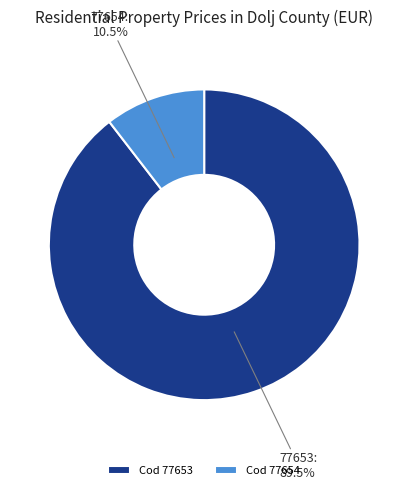

How many segments does this pie chart have?

2